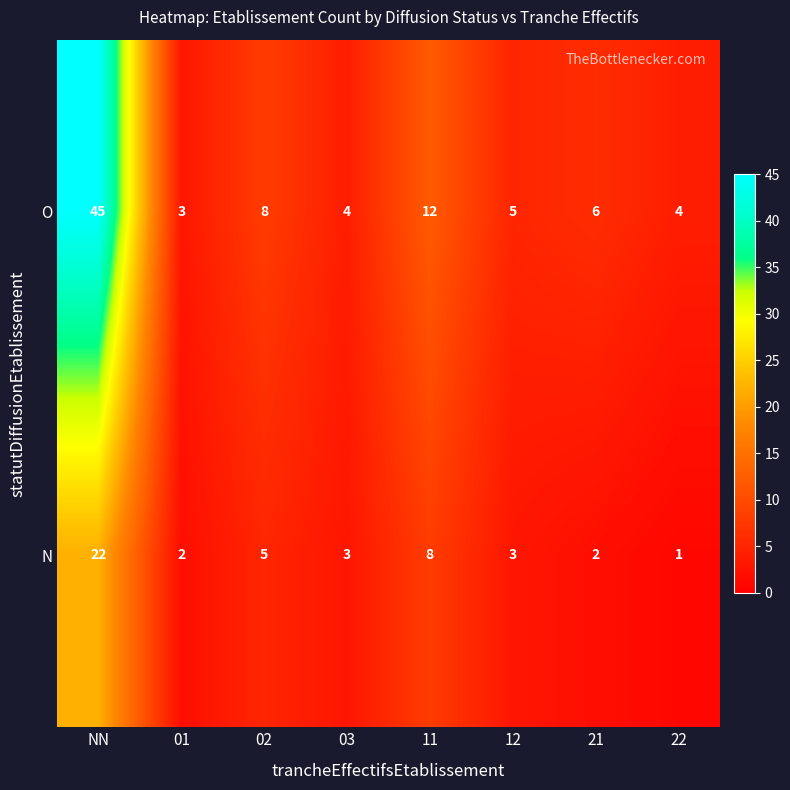

What is the total value across all series at 22?

5